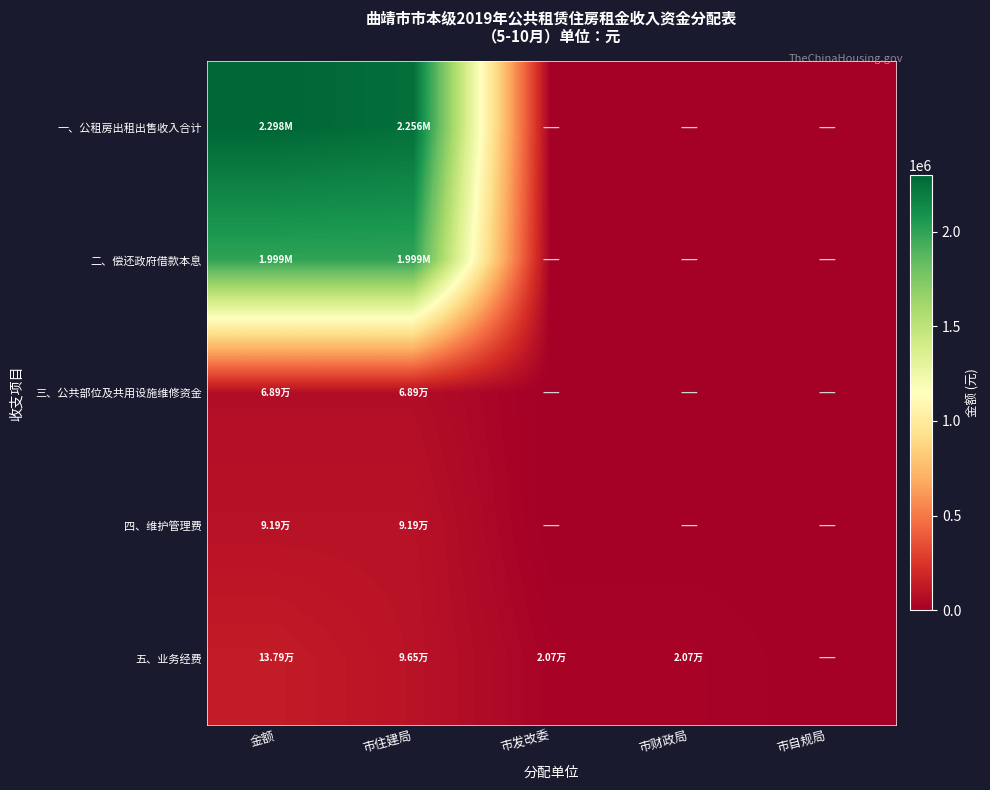

Which series changed the most between 市住建局 and 市自规局?

一、公租房出租出售收入合计